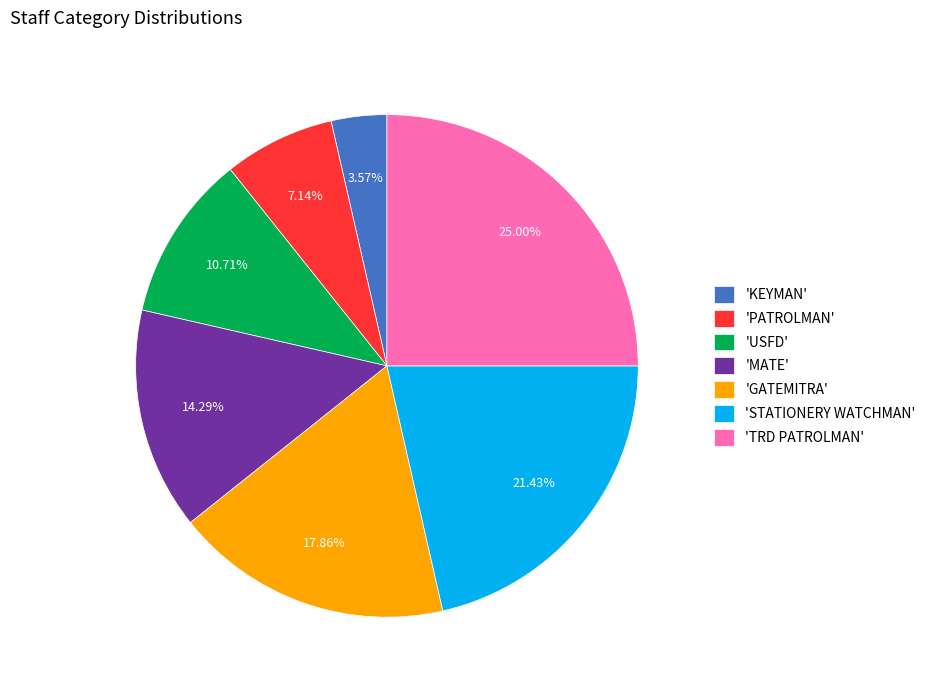

Which slice is the smallest?

'KEYMAN'